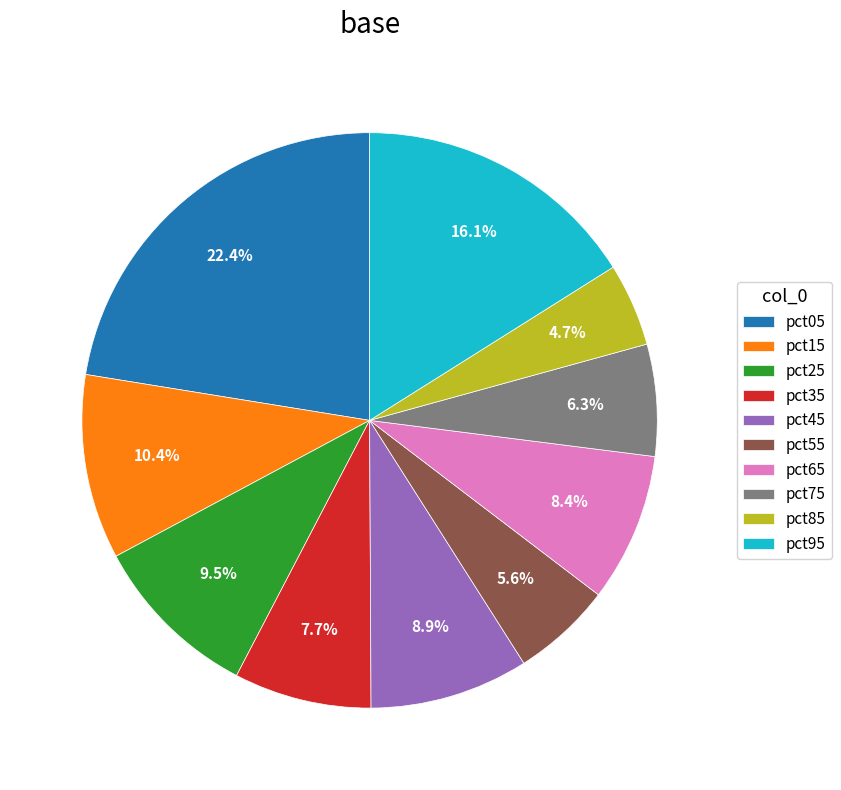

Combined, do pct55 and pct45 account for over 50%?

No